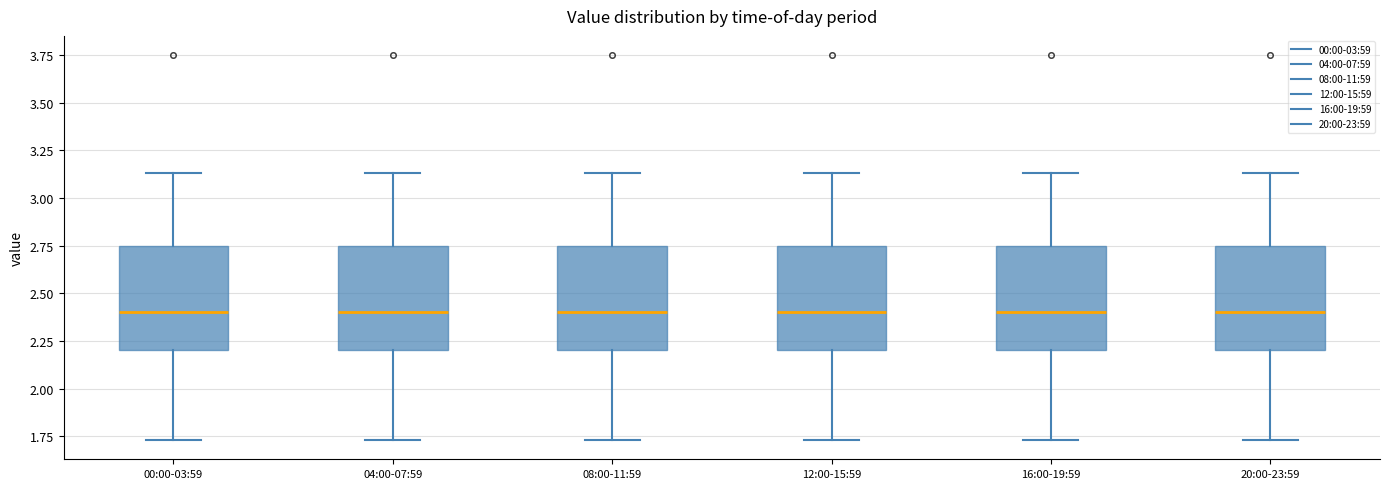

Reading left to right, read every box against the y-axis: the position of its median line, the range the box covers, and the ends of its whiskers. The values are not printed on the chart, so give them approximately, as read against the axis.

00:00-03:59: median 2.40, box 2.20 to 2.75, whiskers 1.75 to 3.15
04:00-07:59: median 2.40, box 2.20 to 2.75, whiskers 1.75 to 3.15
08:00-11:59: median 2.40, box 2.20 to 2.75, whiskers 1.75 to 3.15
12:00-15:59: median 2.40, box 2.20 to 2.75, whiskers 1.75 to 3.15
16:00-19:59: median 2.40, box 2.20 to 2.75, whiskers 1.75 to 3.15
20:00-23:59: median 2.40, box 2.20 to 2.75, whiskers 1.75 to 3.15